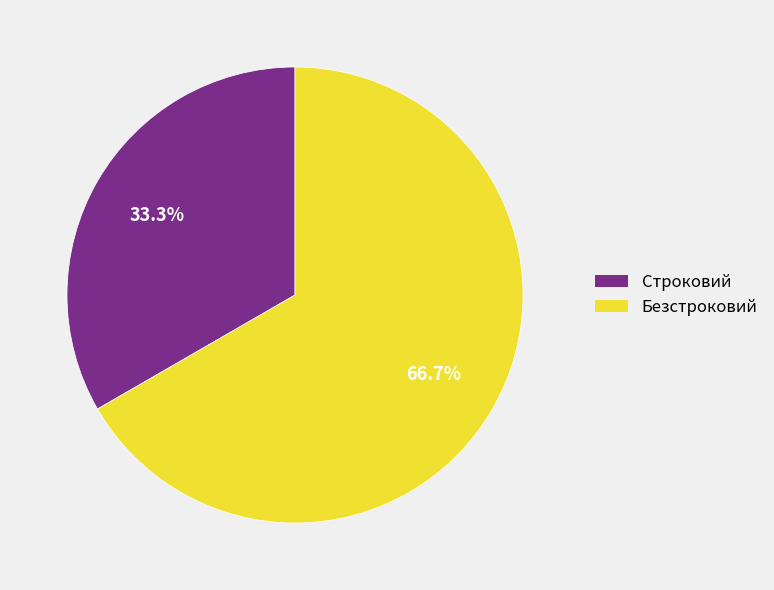

How many segments does this pie chart have?

2